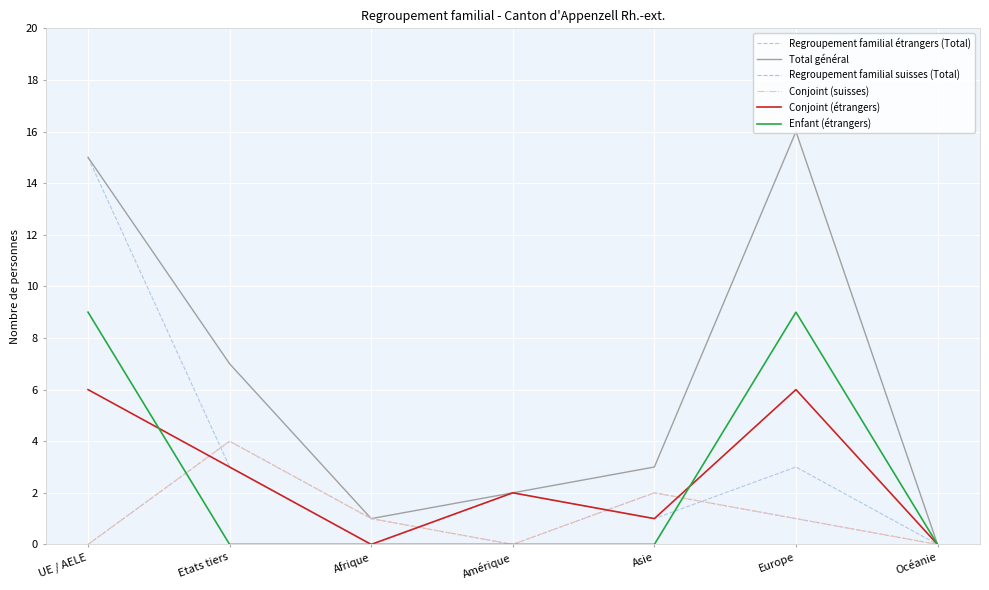

At which category does the chart reach its minimum across all series?

Afrique